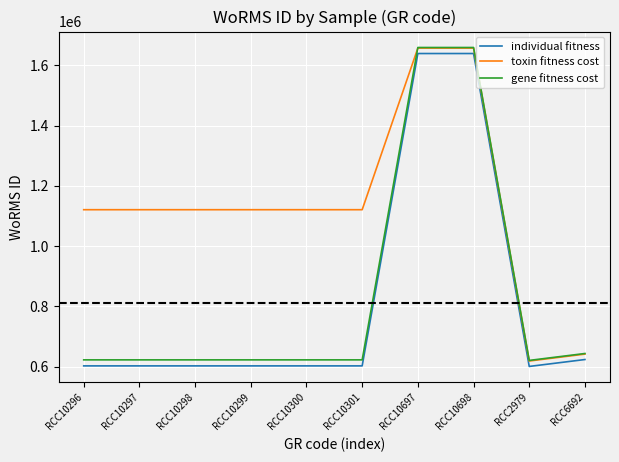

True or false: gene fitness cost has a value of 1659518 at RCC10697.

True